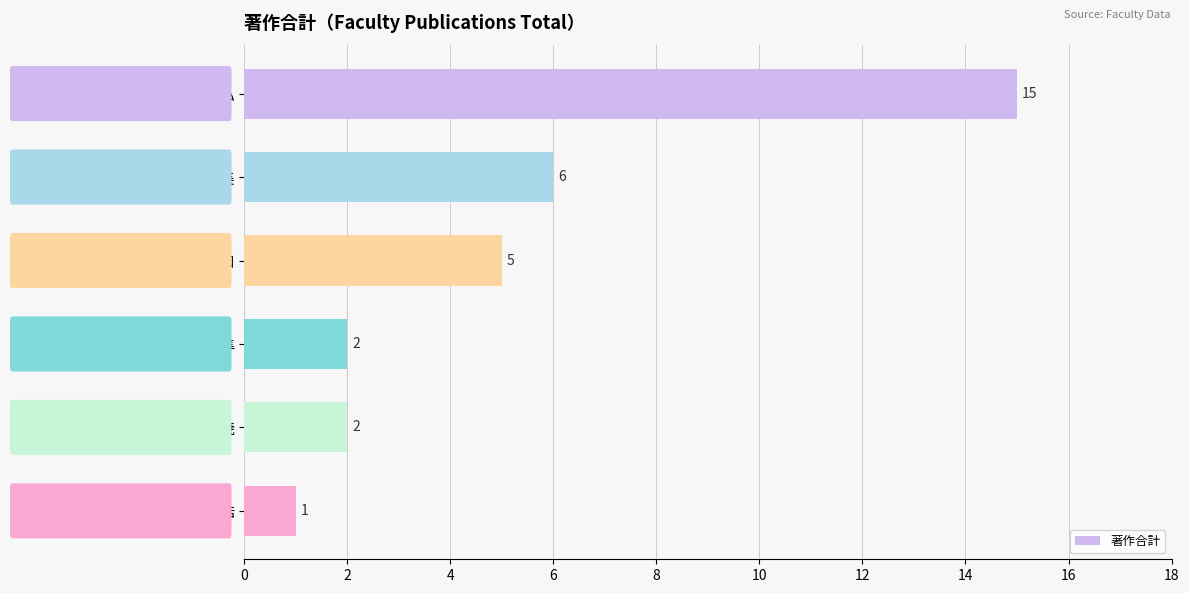

At which label is the value closest to 8?

尾崎 和美